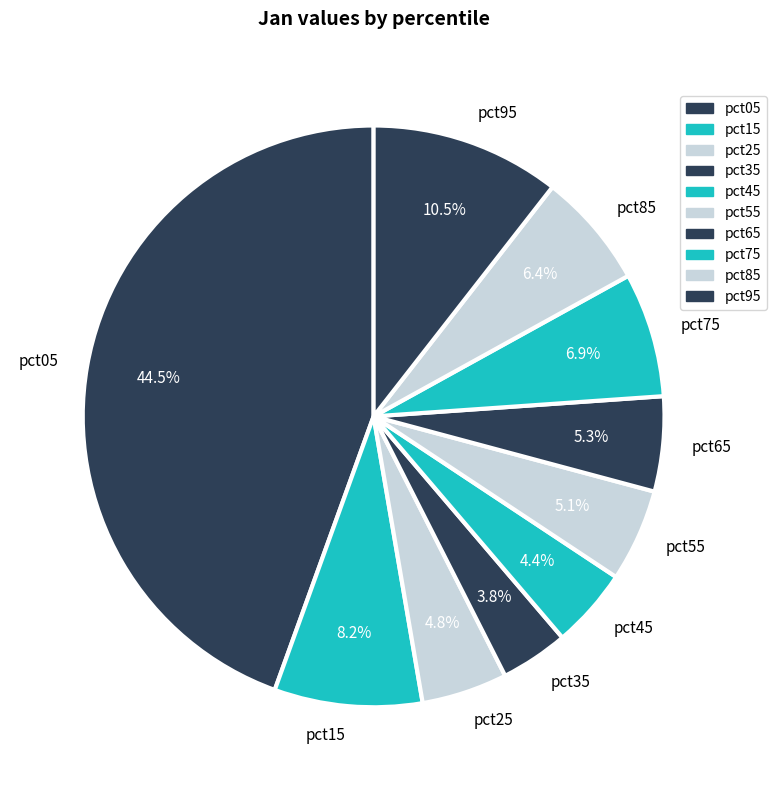

Between pct55 and pct15, which is larger?

pct15